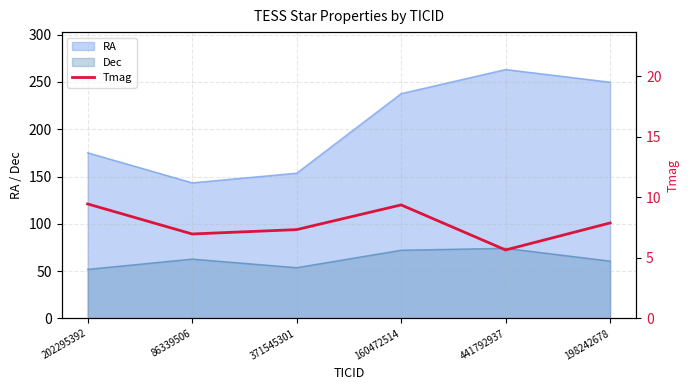

True or false: RA and Dec cross at least once.

False